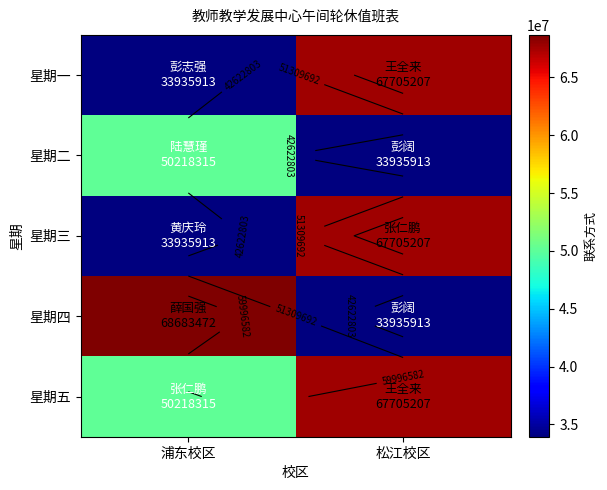

Rank the categories by 星期一 value from lowest to highest.

浦东校区, 松江校区